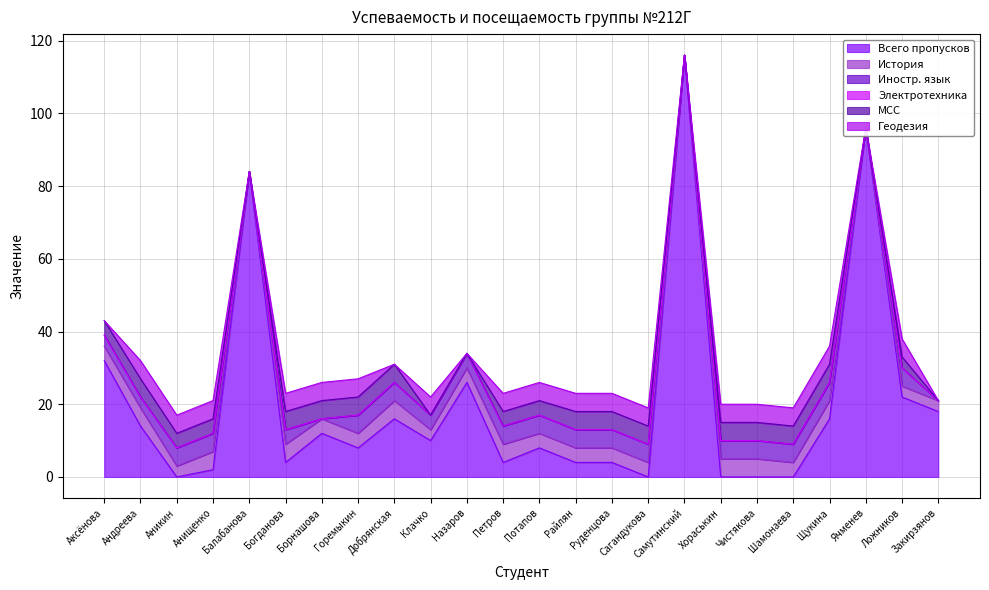

What are all the series names shown in the legend?

Всего пропусков, История, Иностр. язык, Электротехника, МСС, Геодезия